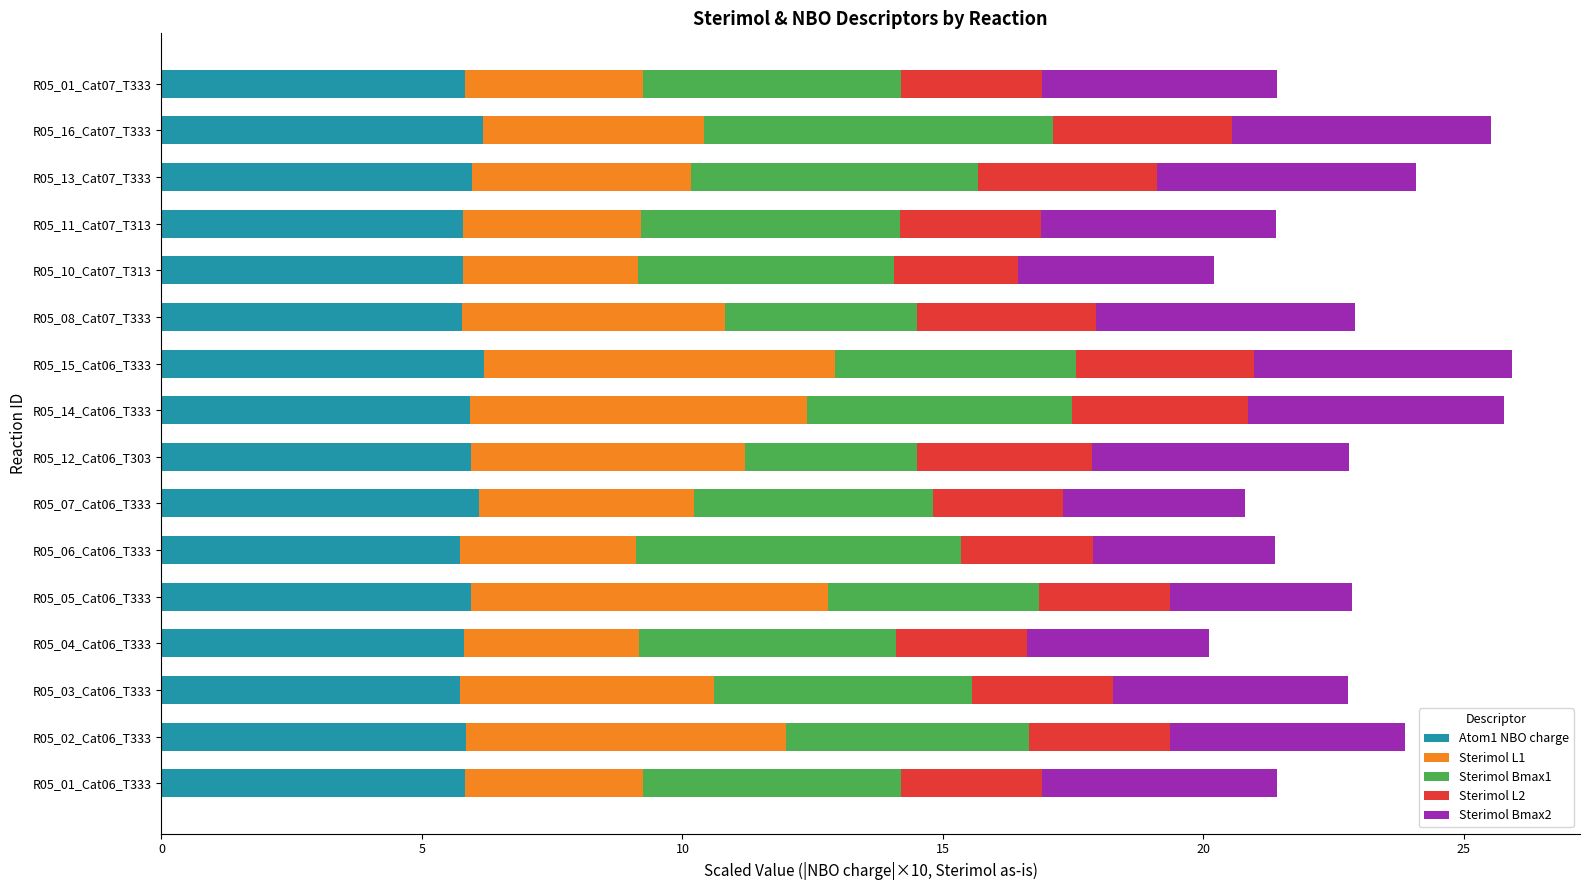

The value of Atom1 NBO charge at R05_15_Cat06_T333 is 10.5. True or false?

False